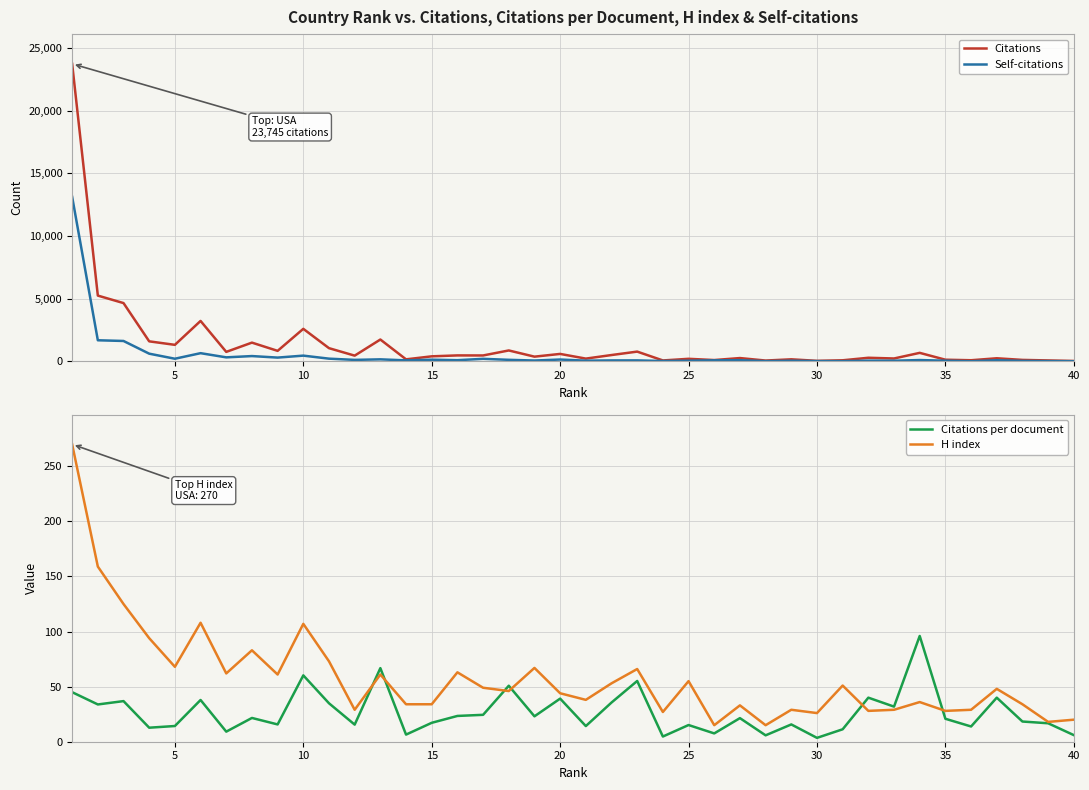

The value of H index at 30 is 40.1. True or false?

False